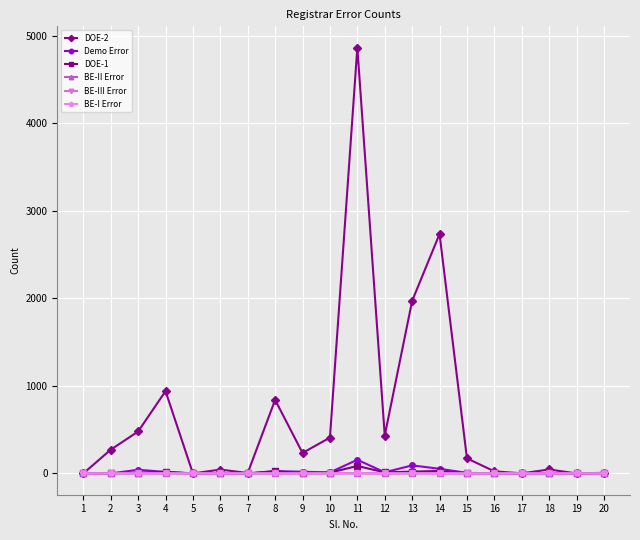

True or false: Demo Error has more than 0 points higher than both neighbors.

True